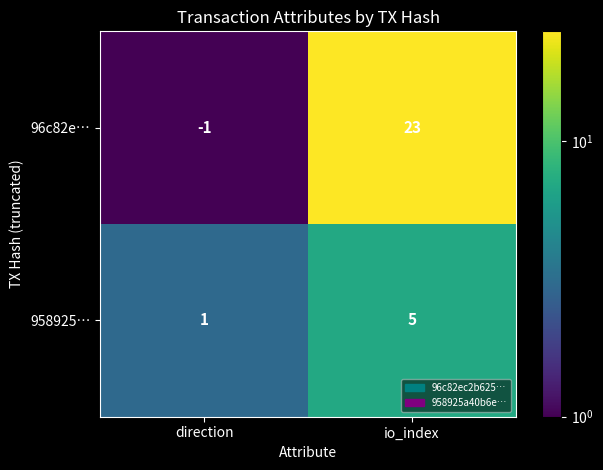

Rank the series at io_index from highest to lowest value.

96c82e…, 958925…